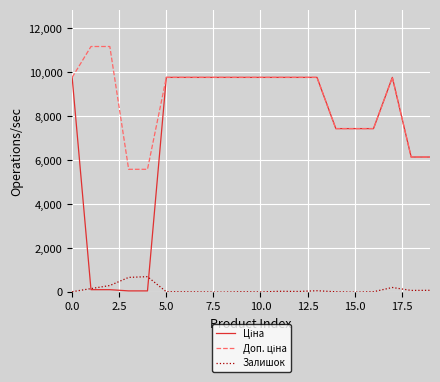

What is the greatest value displayed?

11169.0